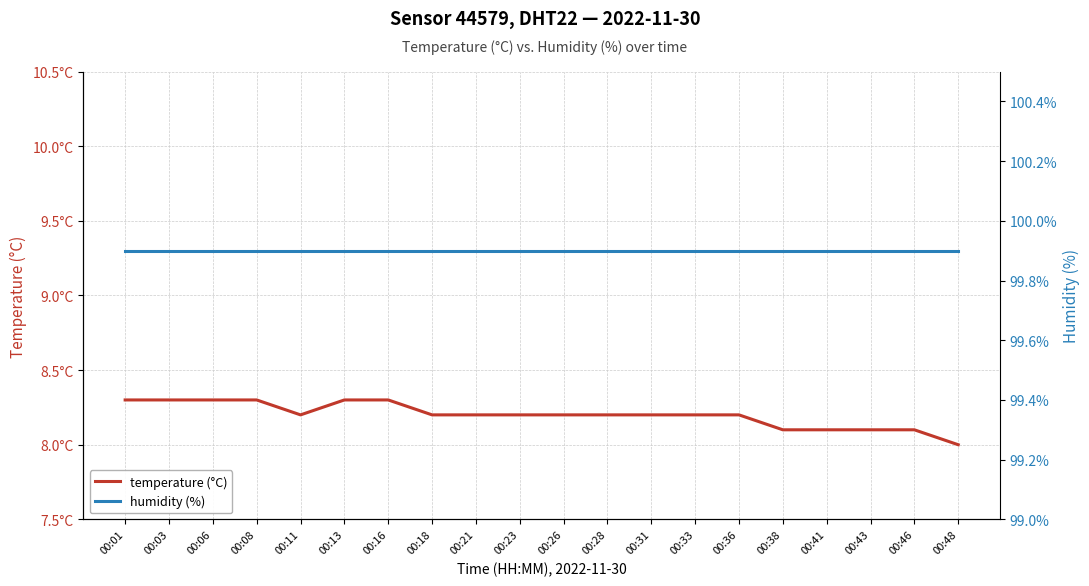

Which series has the widest spread of values?

temperature (°C)